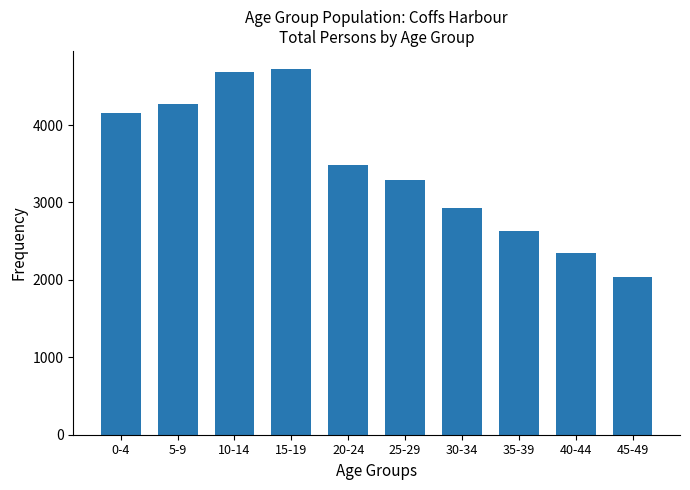

What is the change in value from 5-9 to 10-14?

+415